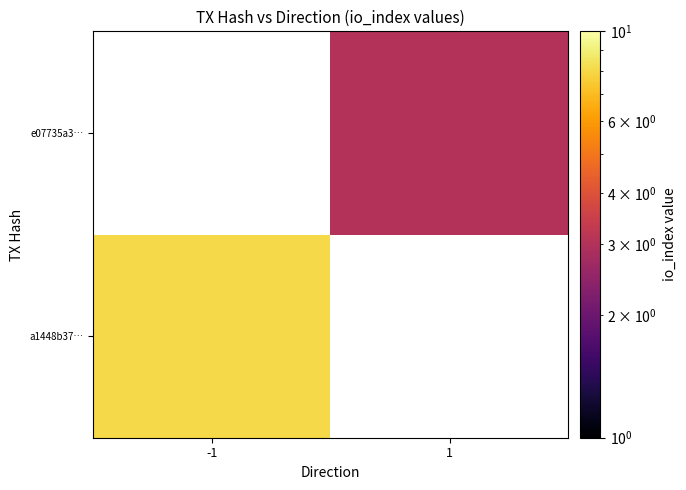

What is the maximum value shown in the chart?

8.0